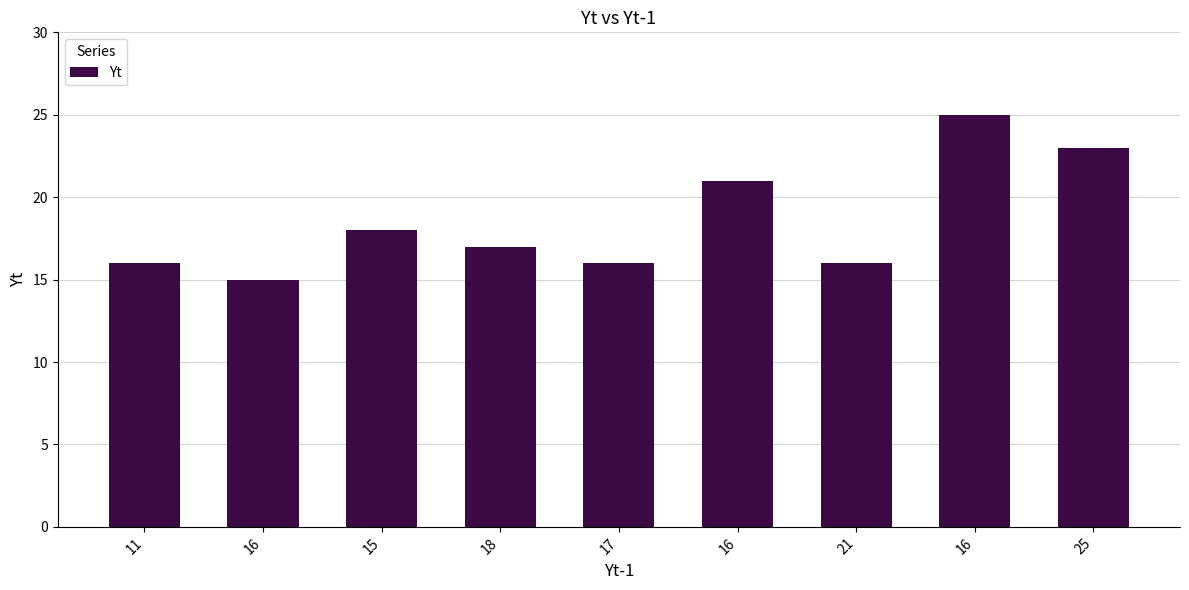

Reading left to right, what are all the values shown in this chart?

16	15	18	17	16	21	16	25	23